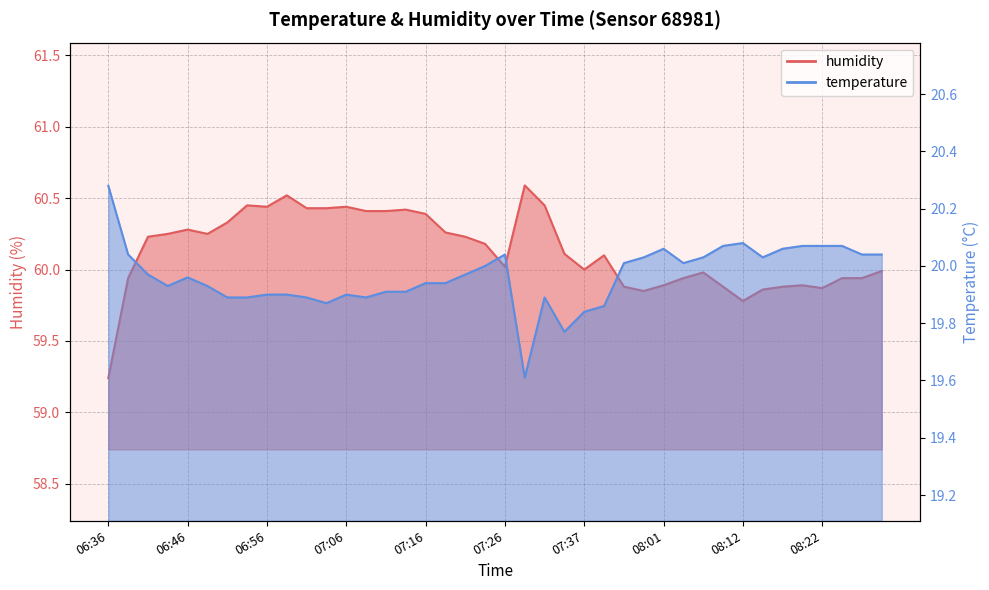

Is the value of temperature at 07:16 greater than the value of humidity at 07:26?

No